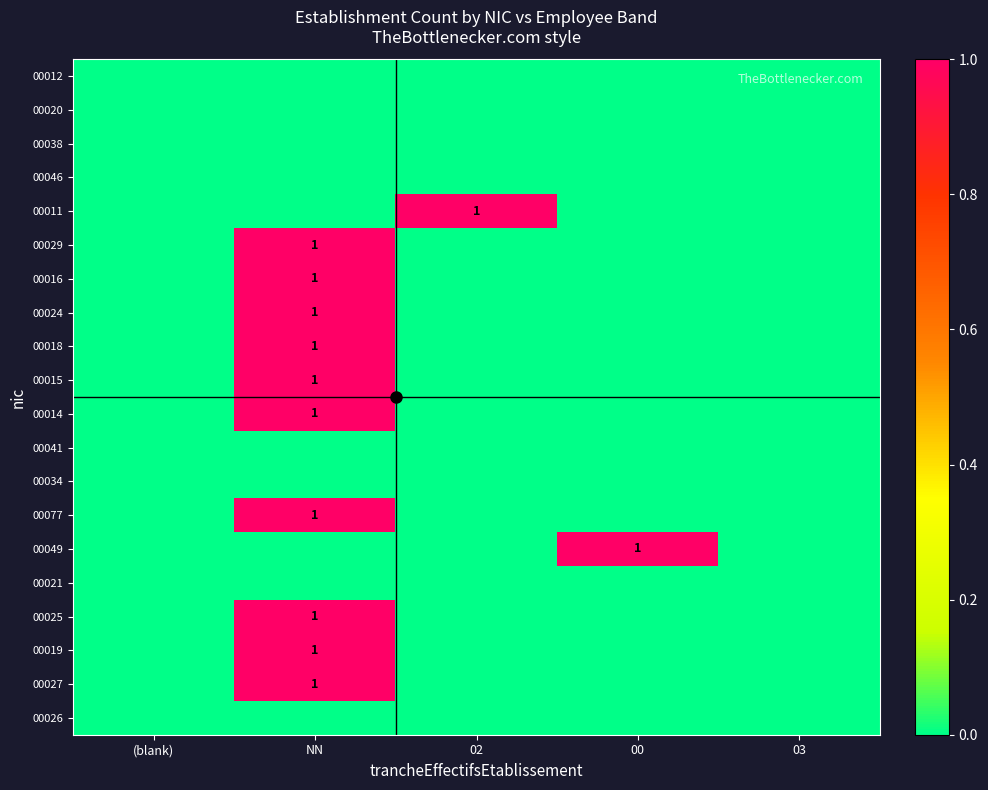

At which category is the sum across all series the highest?

NN